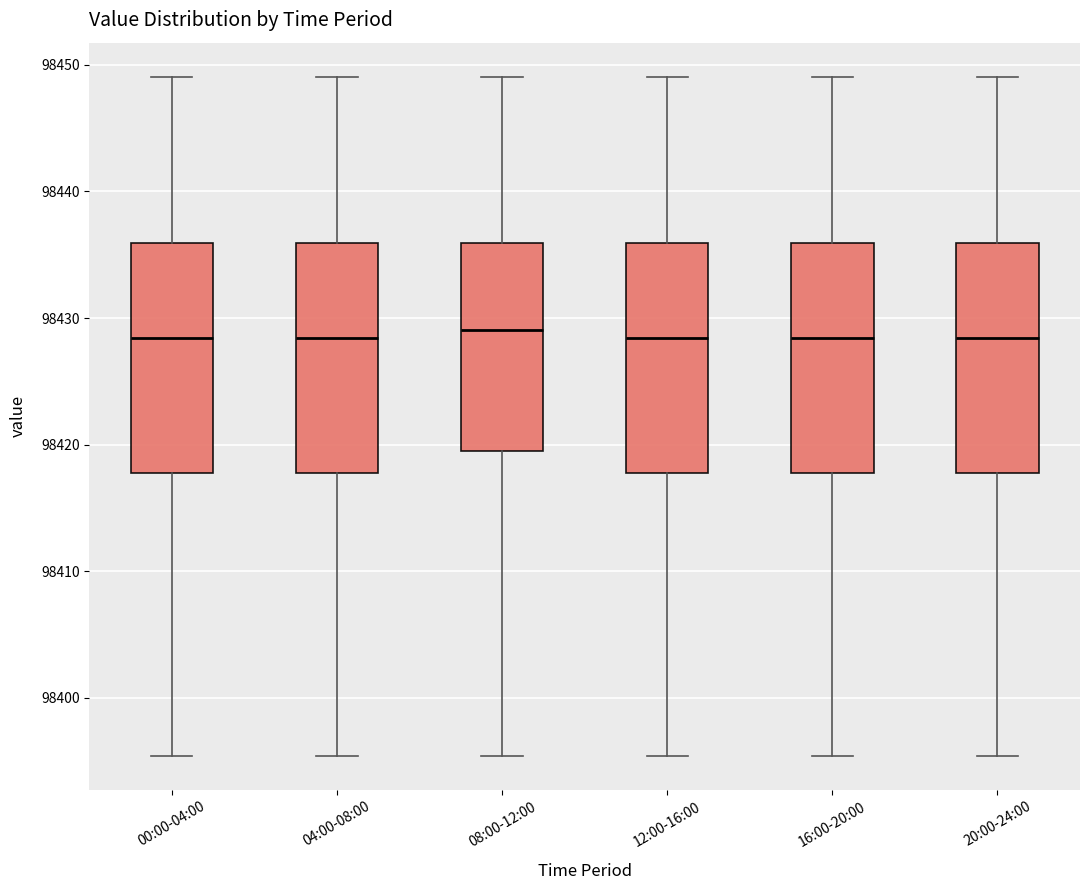

Where does the upper whisker of the box for 04:00-08:00 end on the y-axis? The values are not printed on the chart, so give them approximately, as read against the axis.

98449